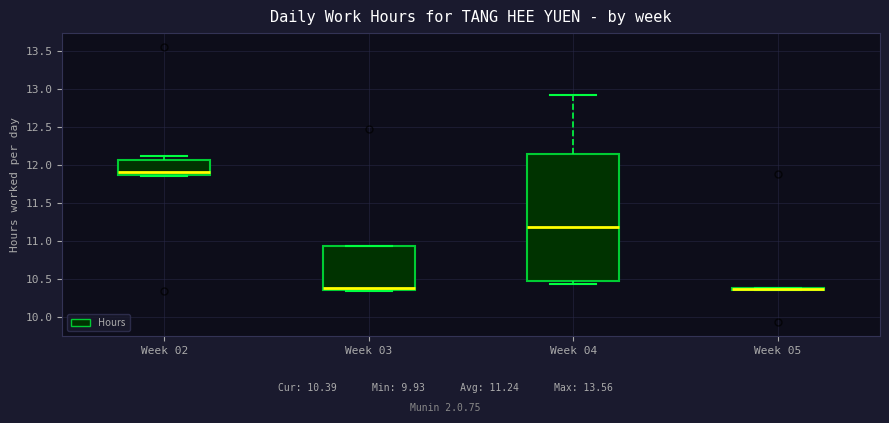

Which box is the tallest, from its lower edge to its upper edge?

Week 04